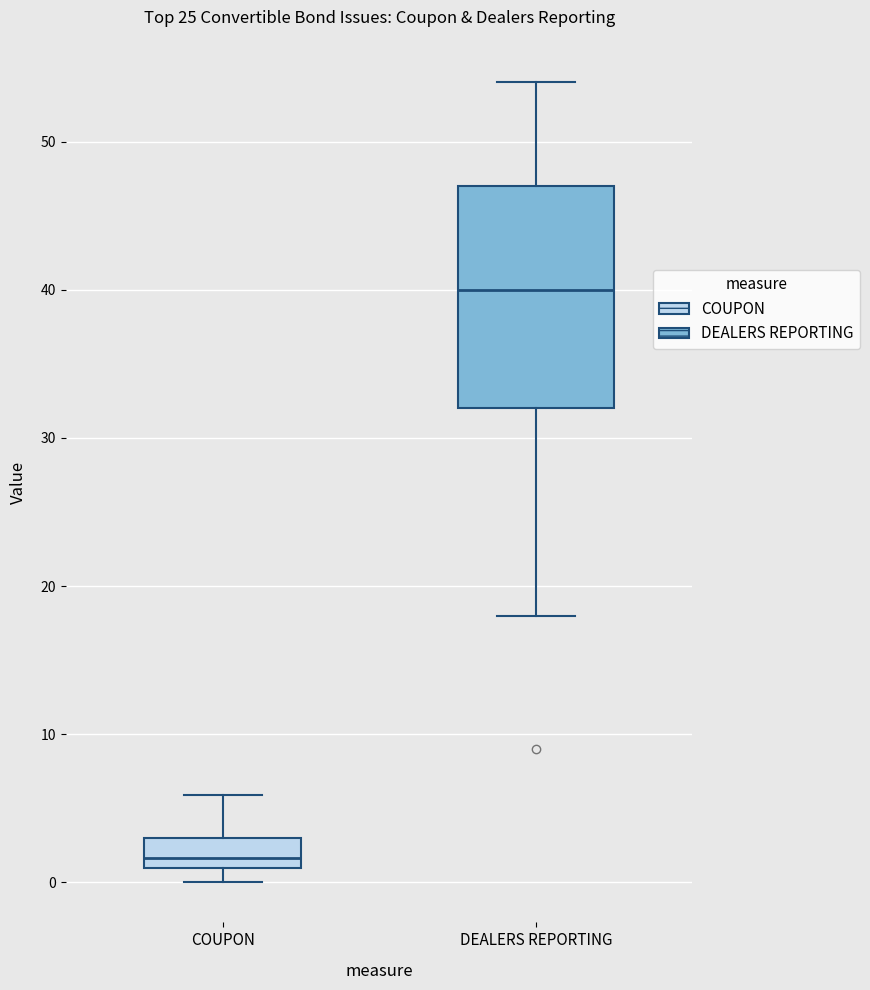

Reading left to right, read every box against the y-axis: the position of its median line, the range the box covers, and the ends of its whiskers. The values are not printed on the chart, so give them approximately, as read against the axis.

COUPON: median 2, box 1 to 3, whiskers 0 to 6
DEALERS REPORTING: median 40, box 32 to 47, whiskers 18 to 54